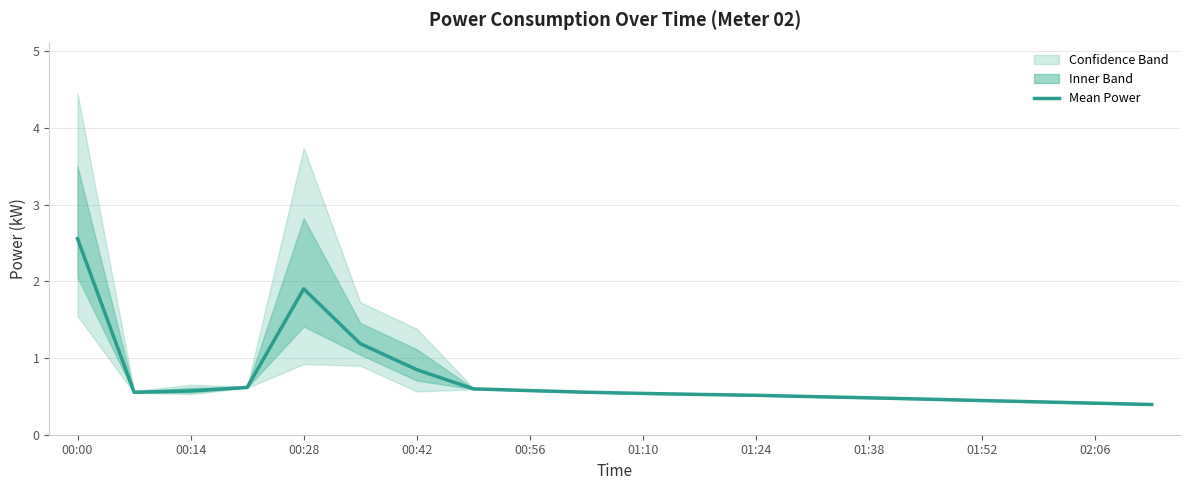

What is the average value?

0.7